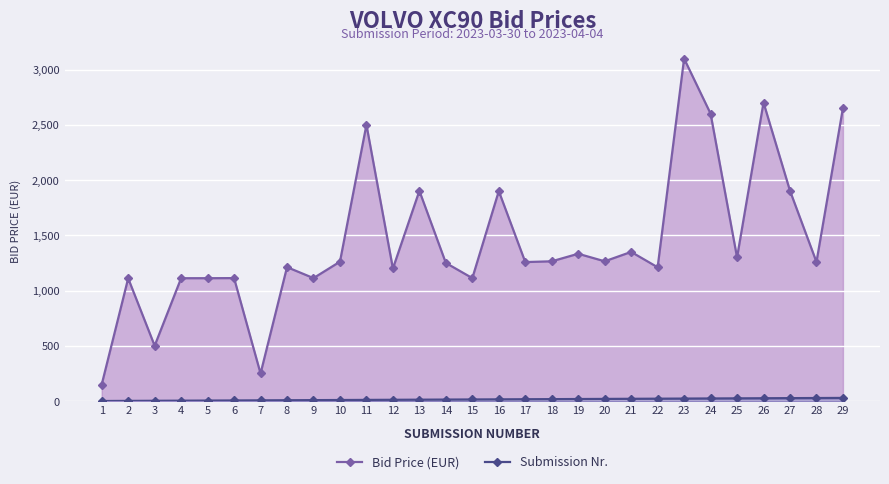

Is the value of Submission Nr. at 20 greater than the value of Bid Price (EUR) at 11?

No